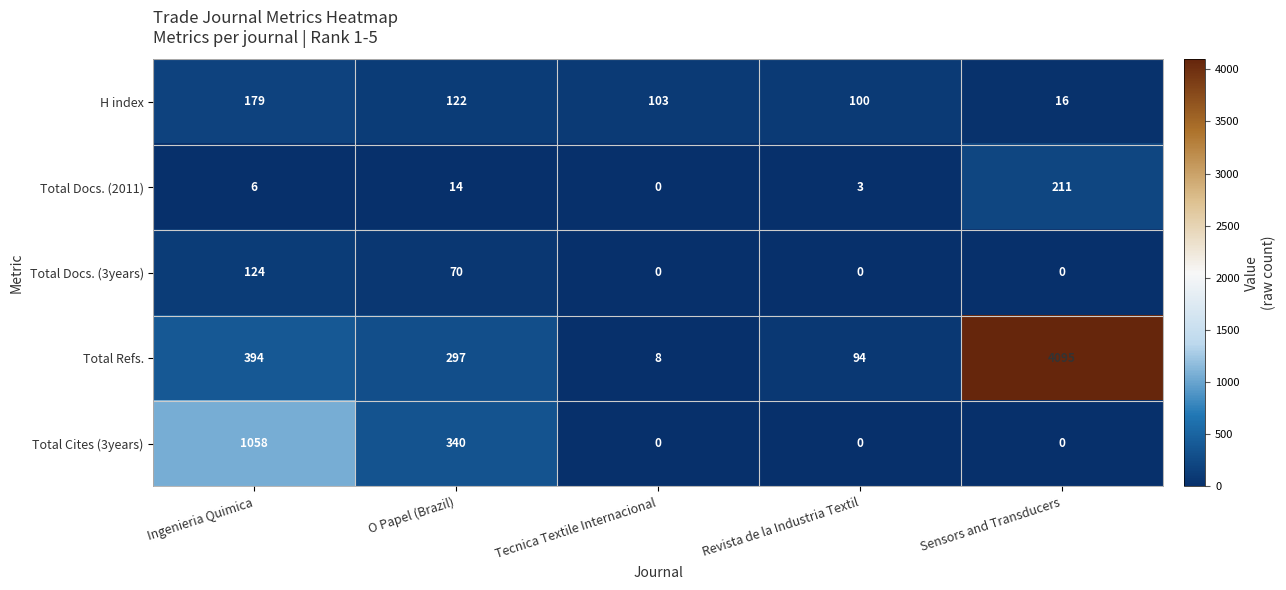

What is the spread (max minus min) of values at O Papel (Brazil)?

326